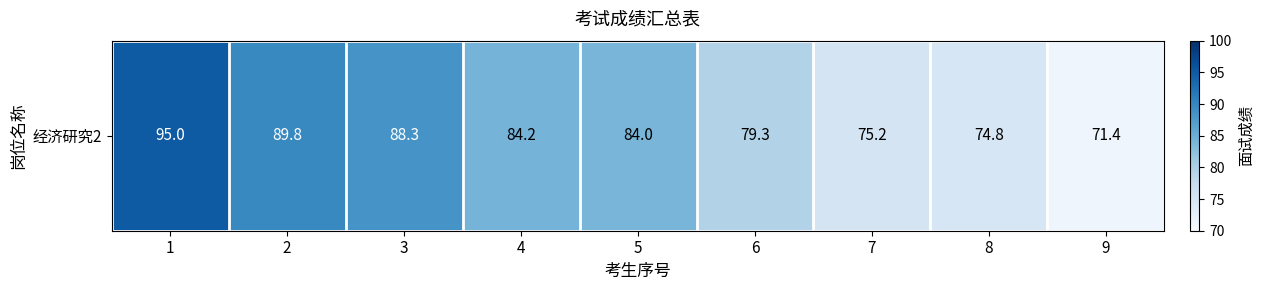

The chart shows a value of 116.8 at 4. True or false?

False